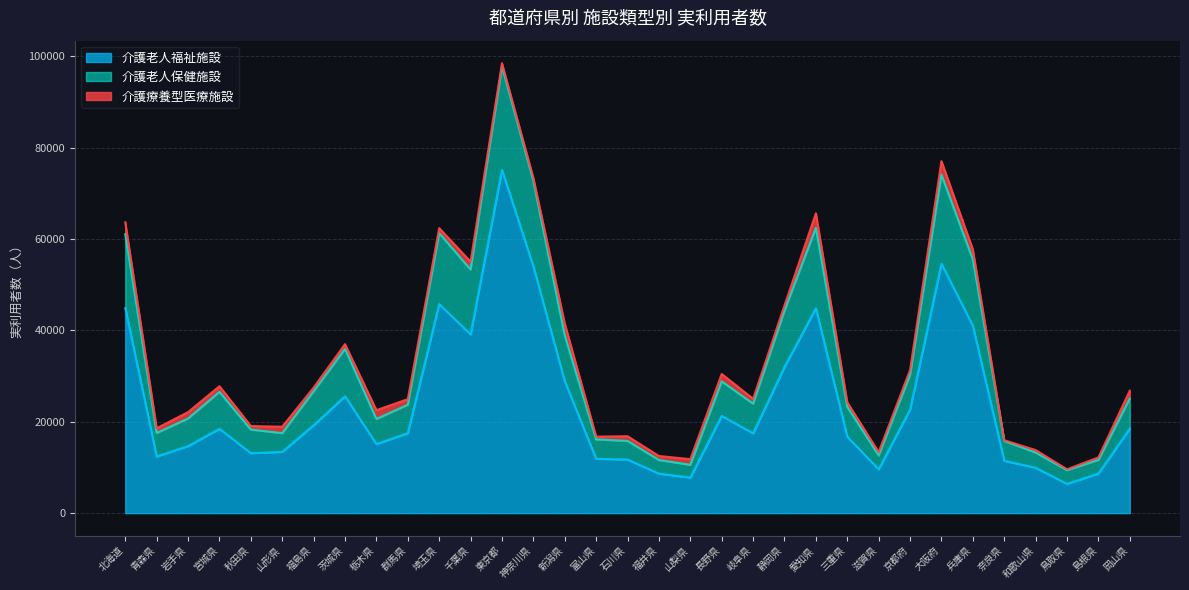

What is the total value across all series at 茨城県?

36990